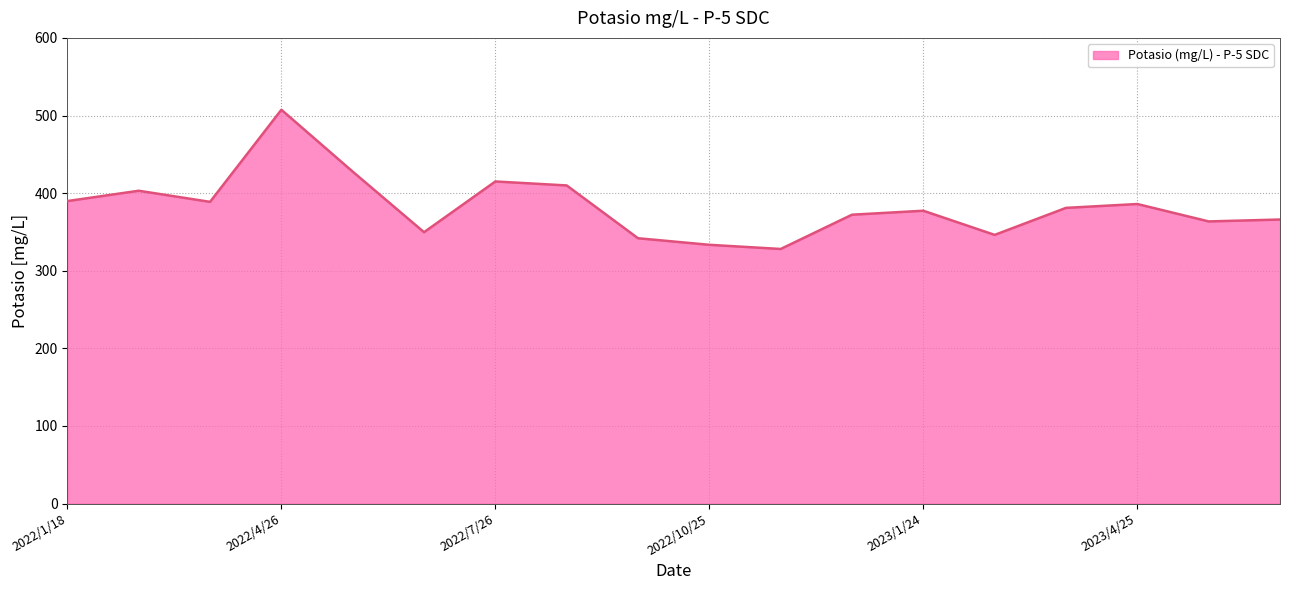

What is the greatest value displayed?

507.4